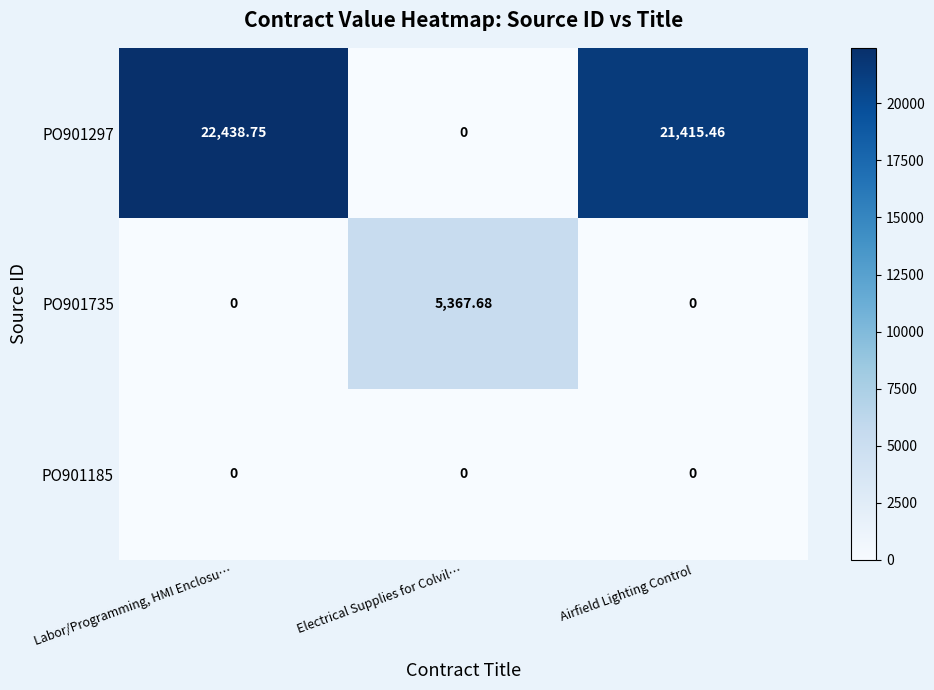

What is the spread (max minus min) of values at Airfield Lighting Control?

21415.5